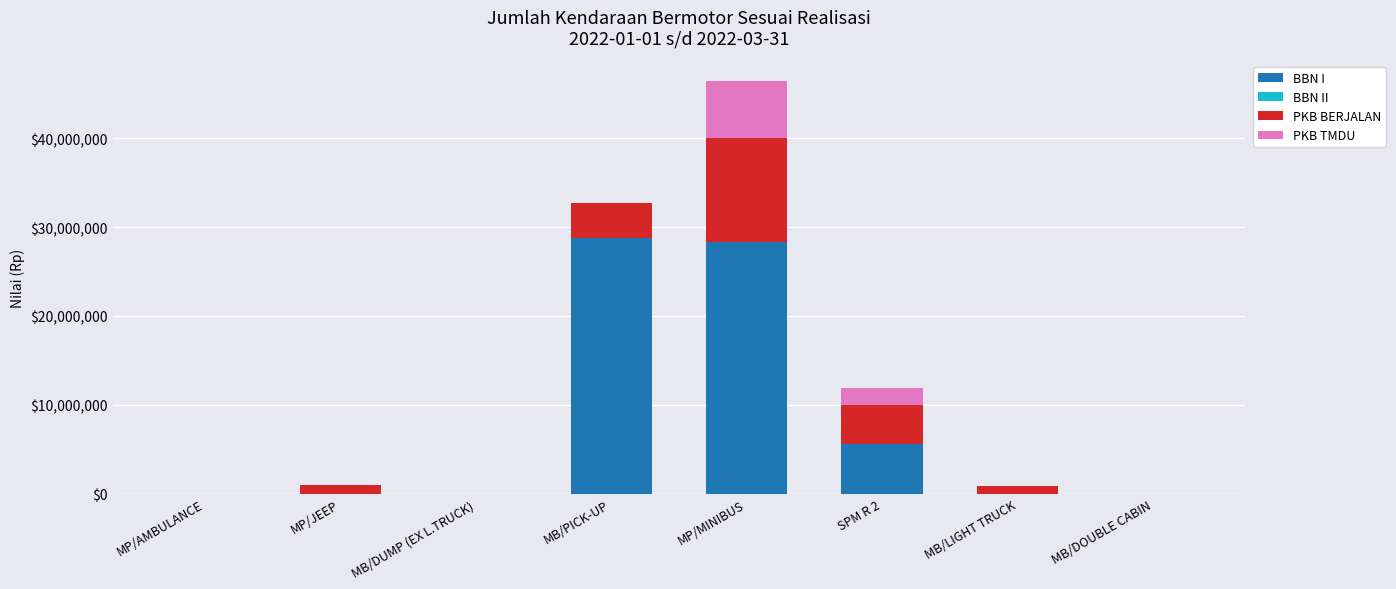

Are the bars grouped side by side (vs. stacked)?

No